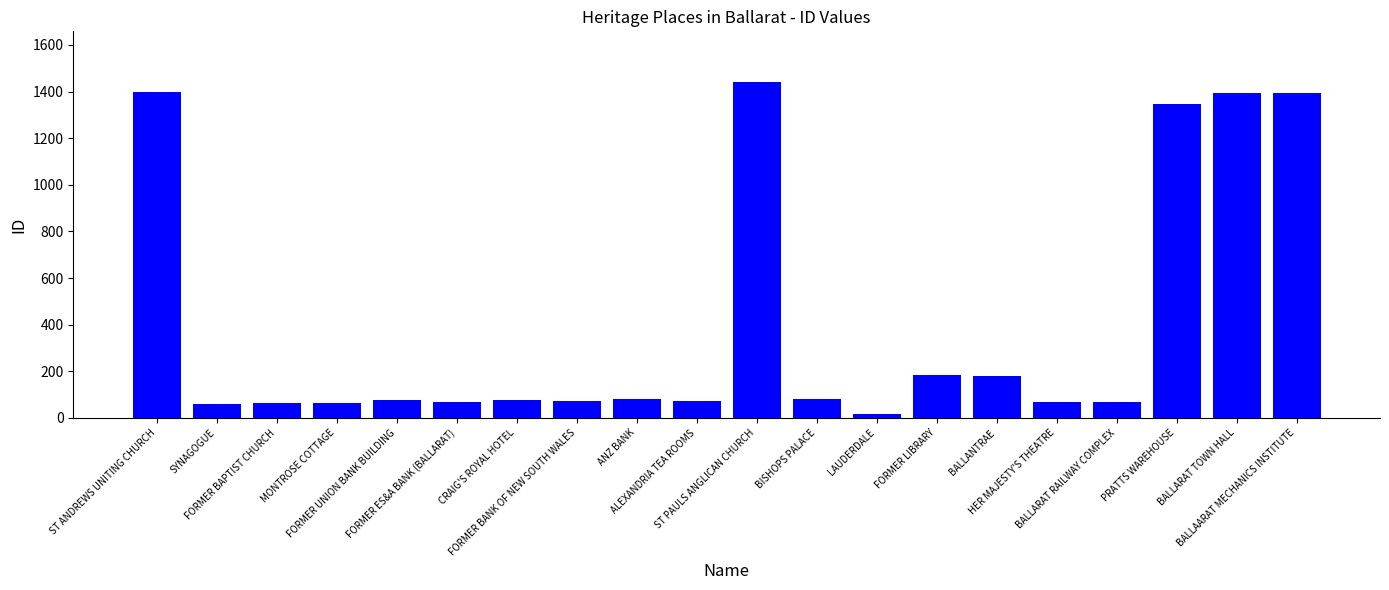

What position from the left is BALLARAT TOWN HALL?

19